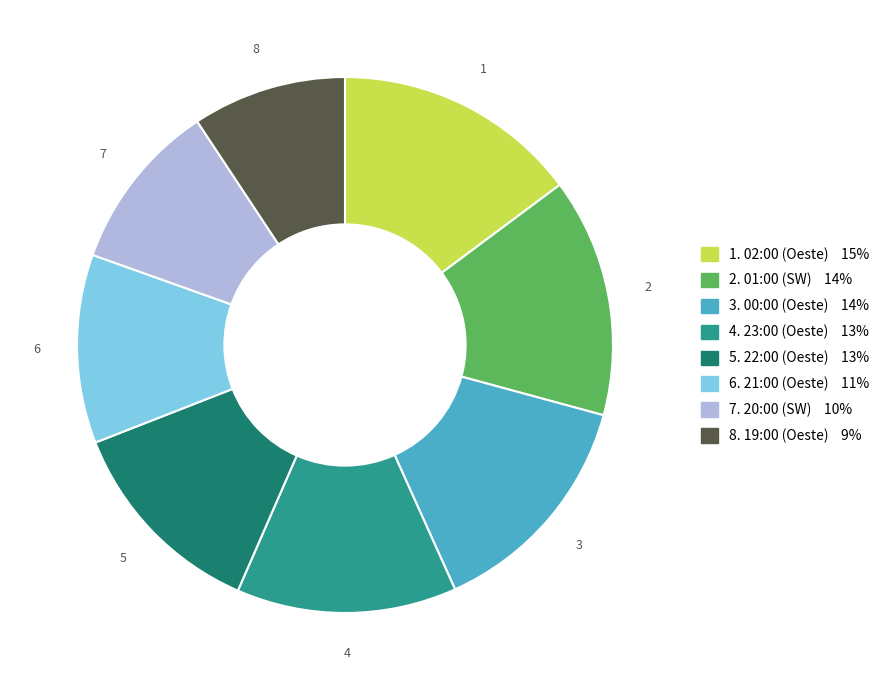

Is there any slice that represents more than half of the pie?

No